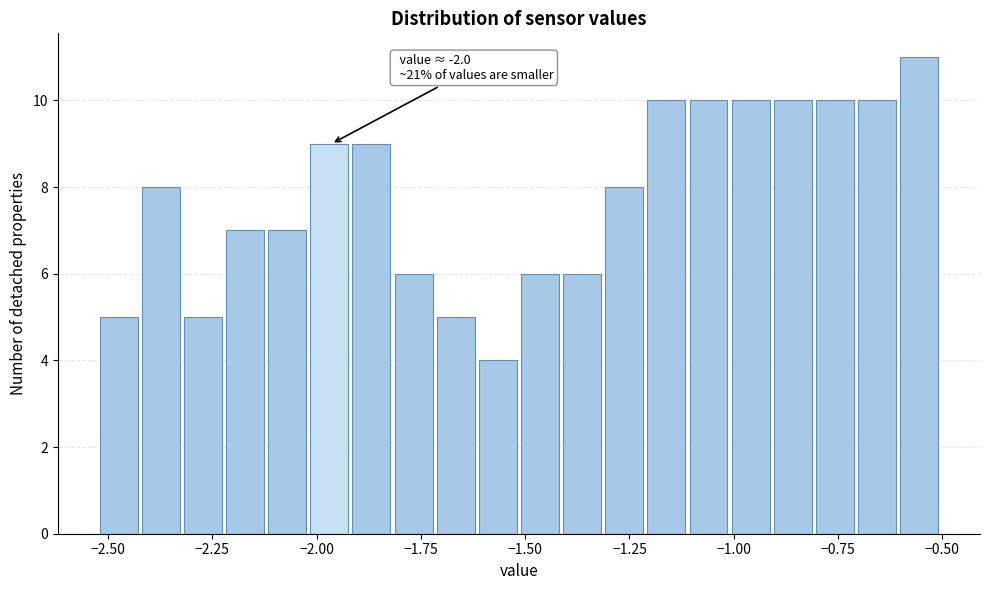

Read against the x-axis, roughly where is the centre of the tallest bar?

-0.55